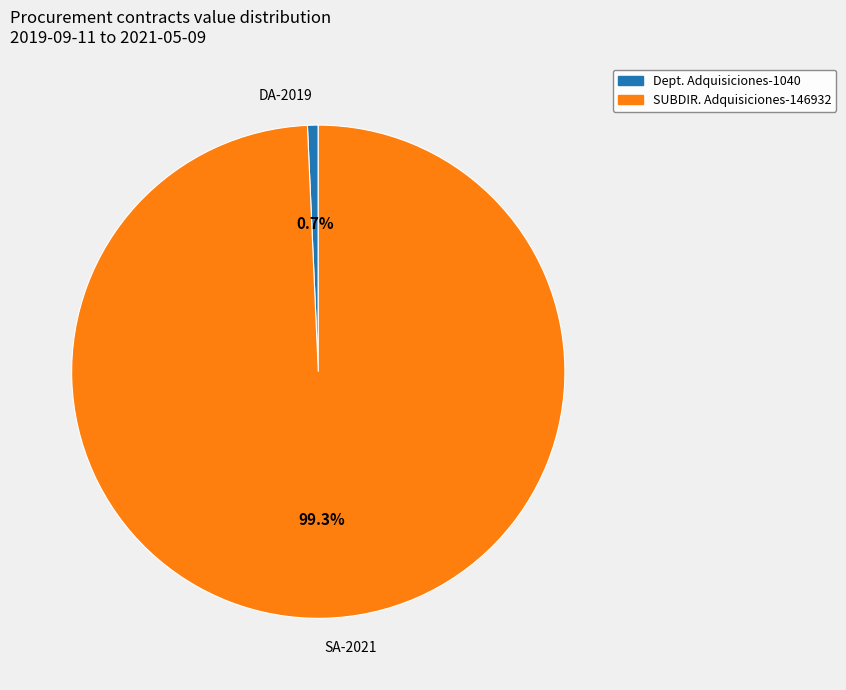

Between SA-2021 and DA-2019, which is larger?

SA-2021